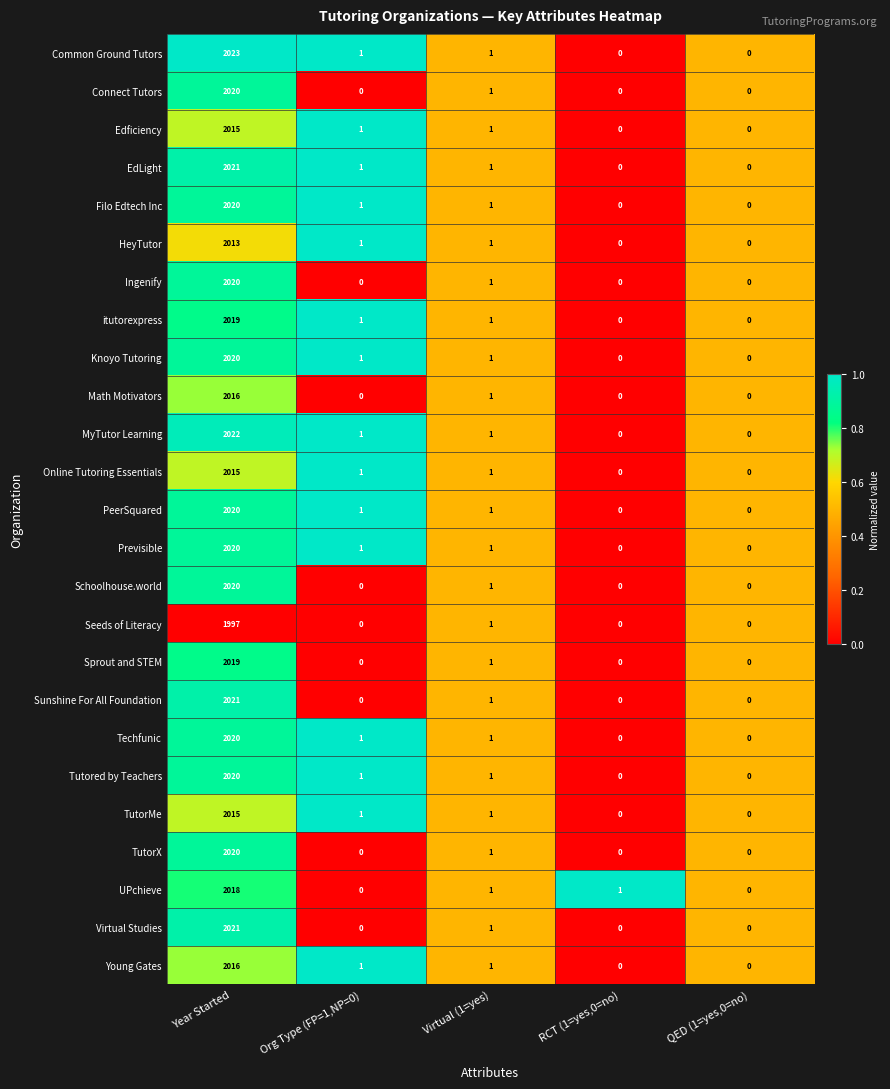

At which label does Previsible reach its peak?

Year Started